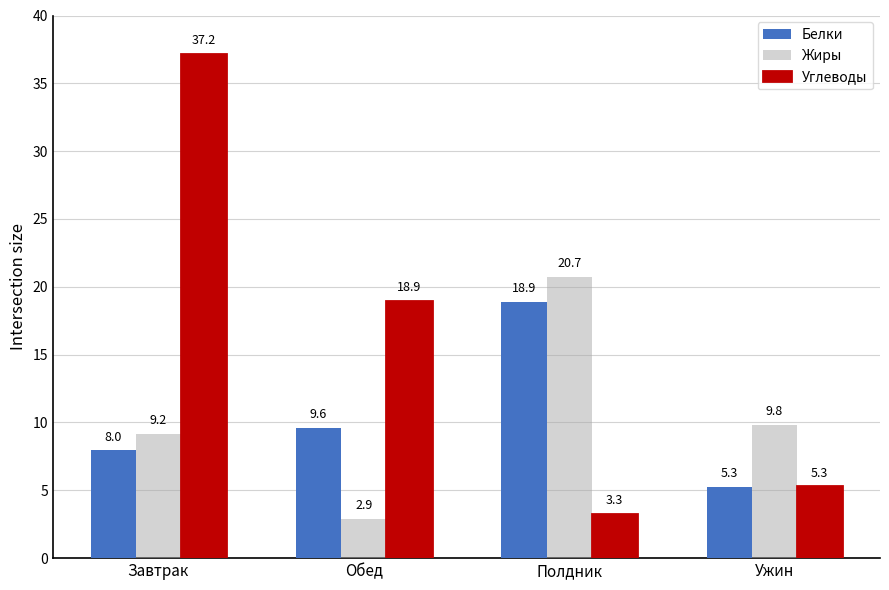

What value does the Белки series have at Ужин?

5.3